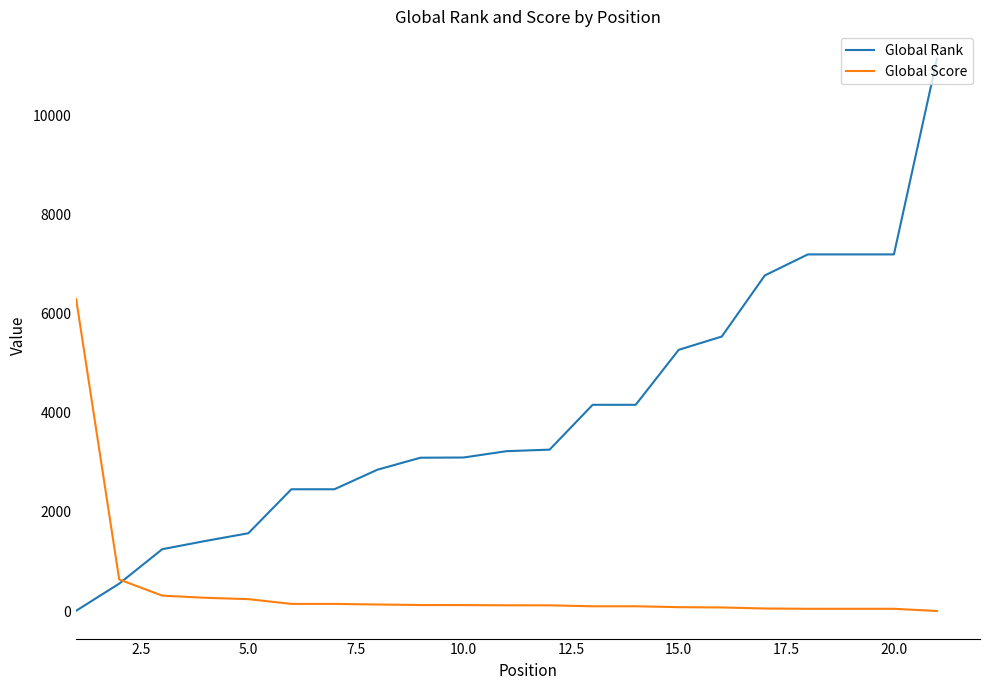

How many lines are shown in the chart?

2